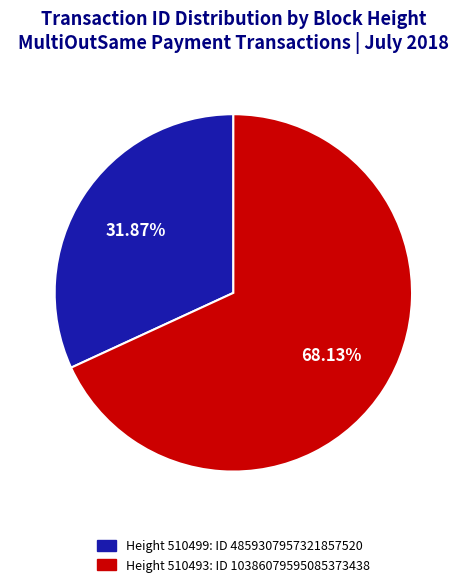

Does any single category account for the majority?

Yes